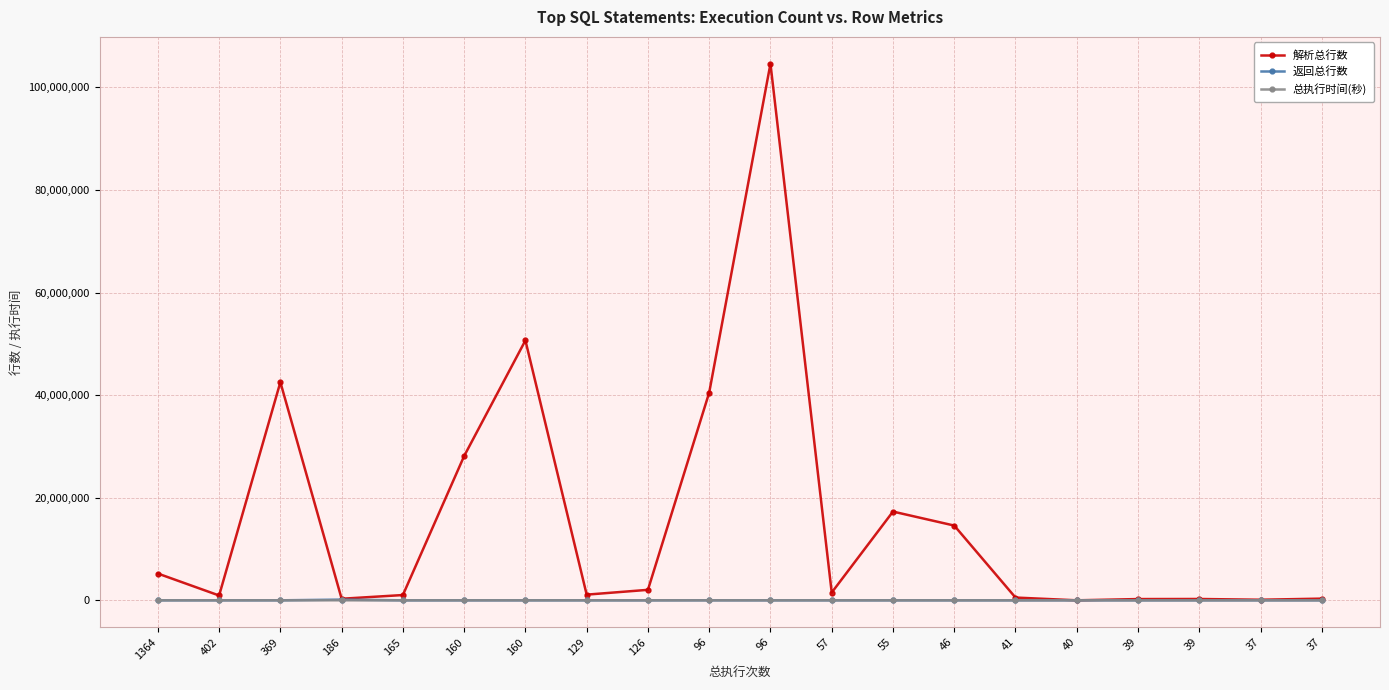

Is this an area chart (filled region under the line)?

No